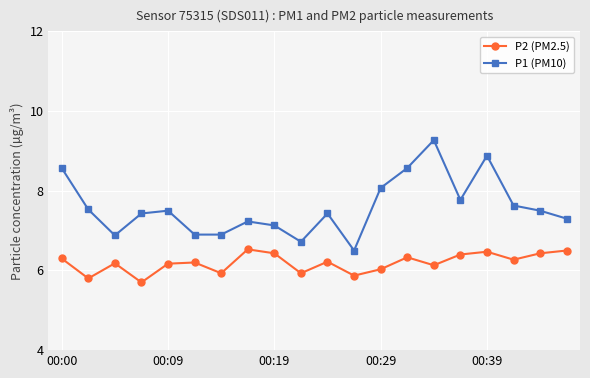

Which series has the largest total across all categories?

P1 (PM10)